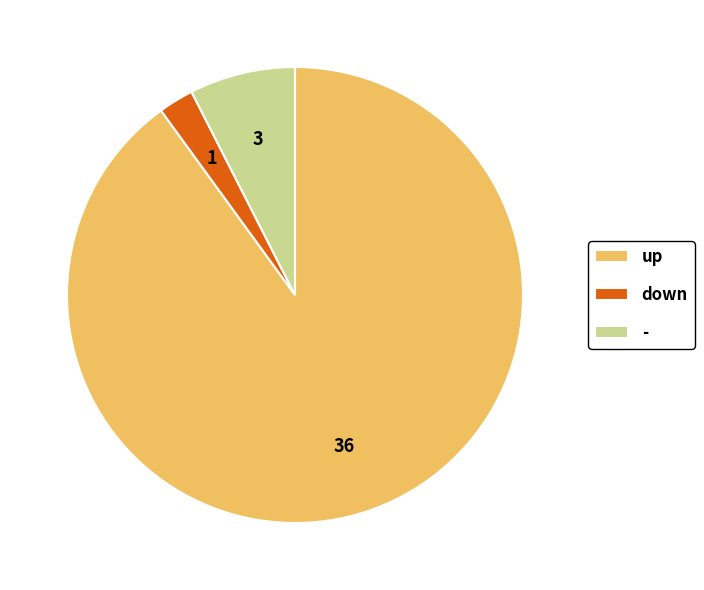

What is the largest slice in the pie chart?

up